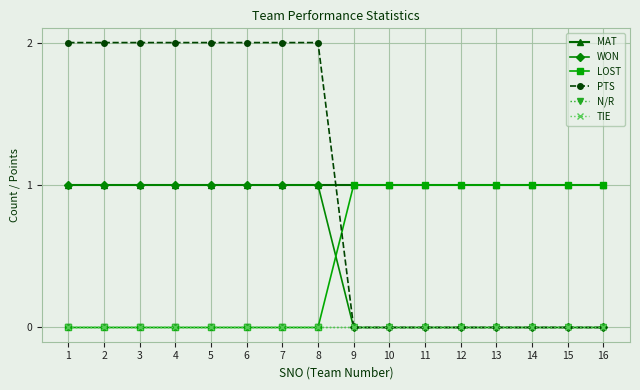

Which series has the largest range (max minus min)?

PTS